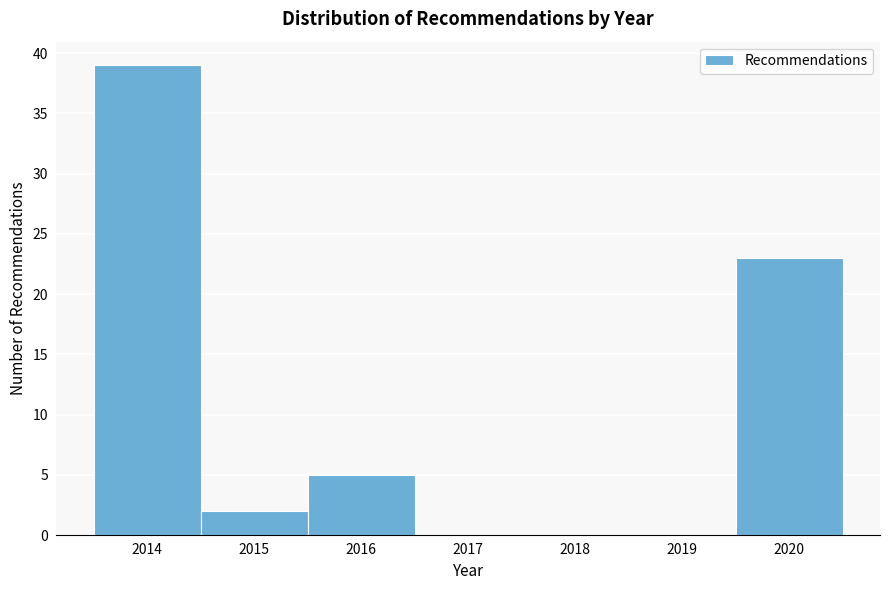

Reading left to right, list every bar in this chart as the range it spans on the x-axis followed by its height. The values are not printed on the chart, so give them approximately, as read against the axis.

2013.5 to 2014.5: 39
2014.5 to 2015.5: 2
2015.5 to 2016.5: 5
2016.5 to 2017.5: 0
2017.5 to 2018.5: 0
2018.5 to 2019.5: 0
2019.5 to 2020.5: 23